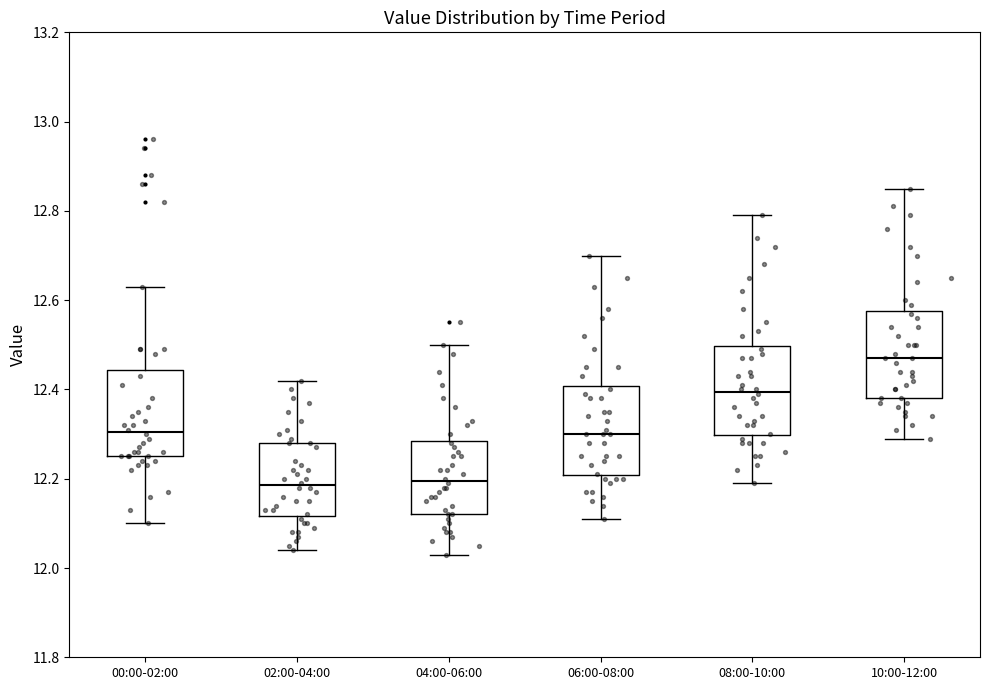

Which box has the highest median line?

10:00-12:00